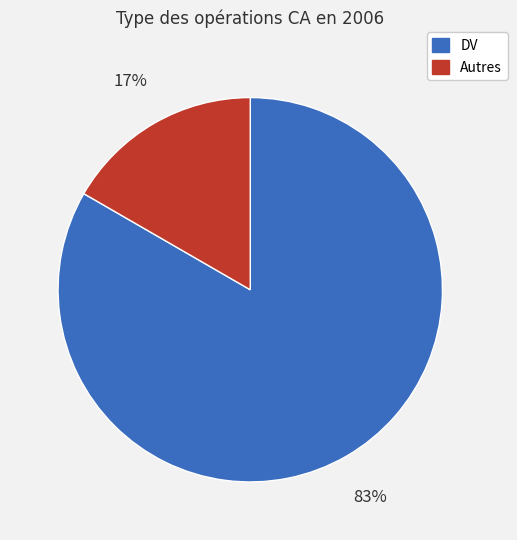

Is there any slice that represents more than half of the pie?

Yes